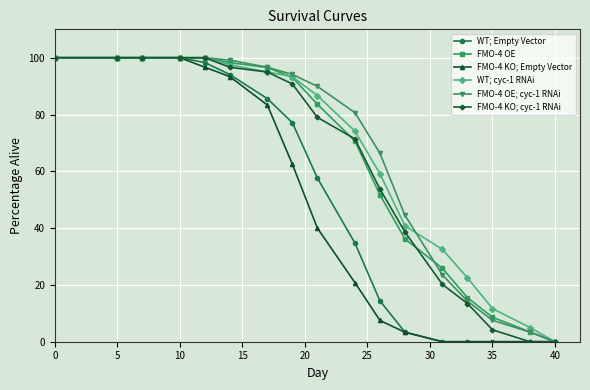

What is the maximum value for FMO-4 OE; cyc-1 RNAi?

100.0